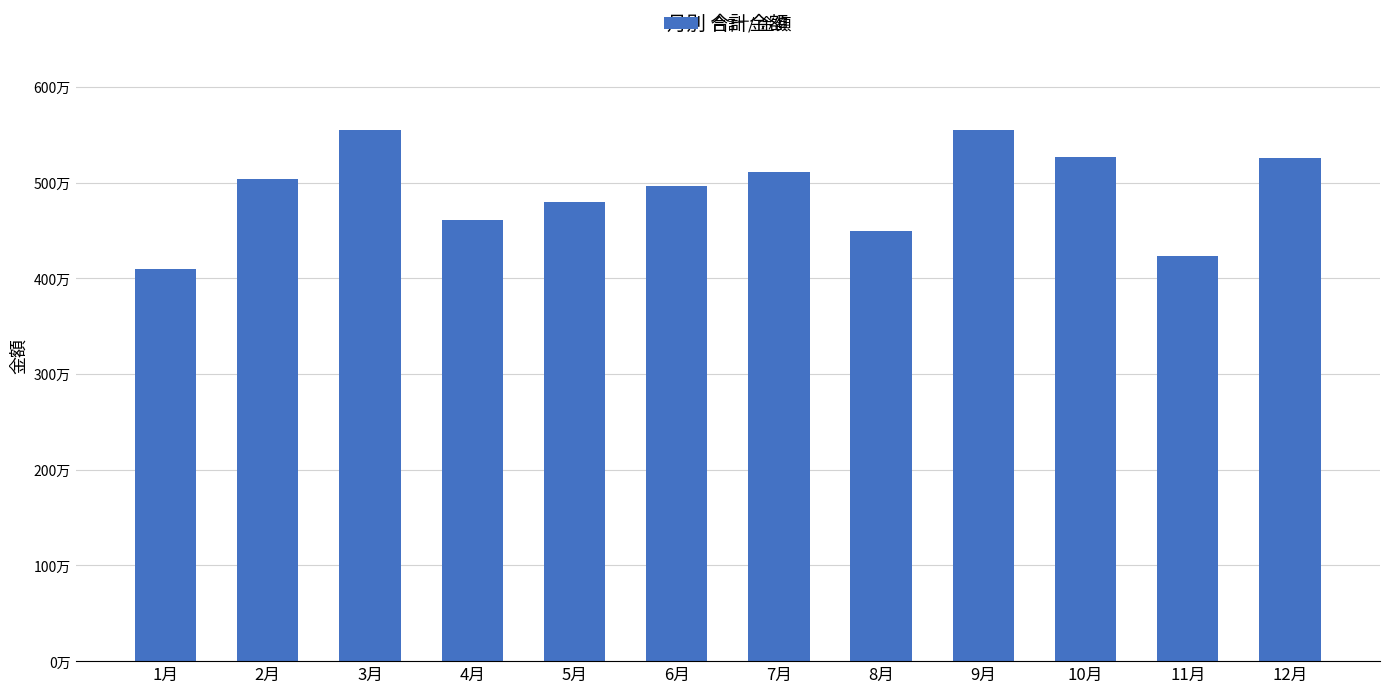

What is the change in value from 6月 to 10月?

+306000